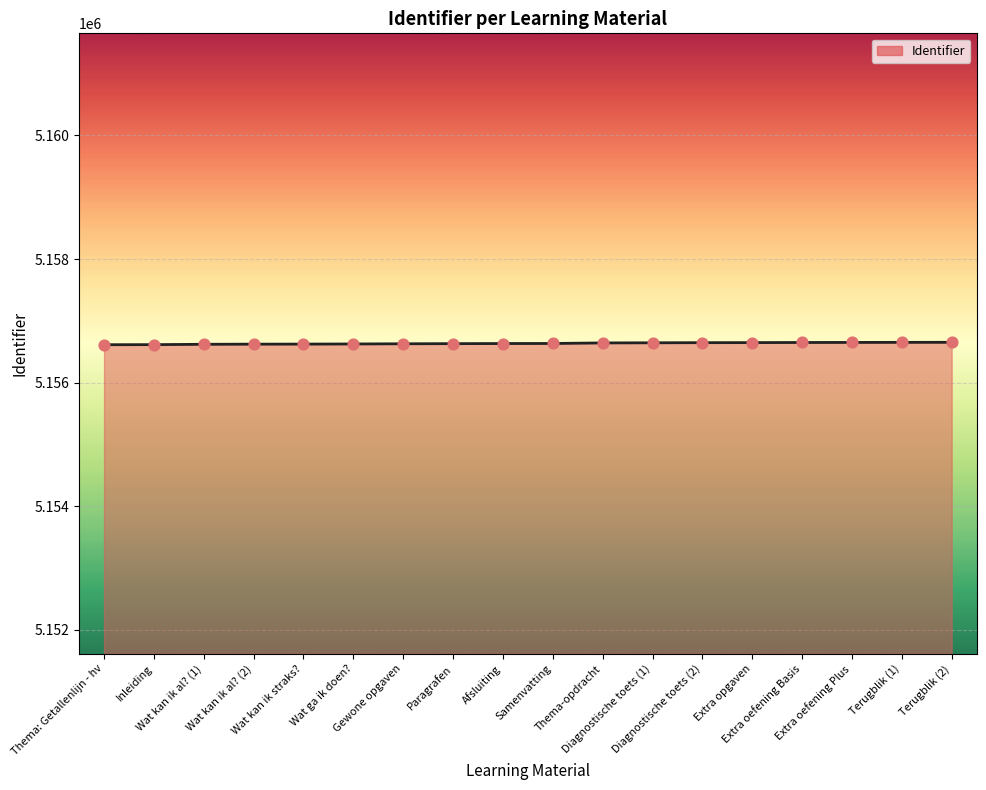

What is the maximum value shown in the chart?

5156653